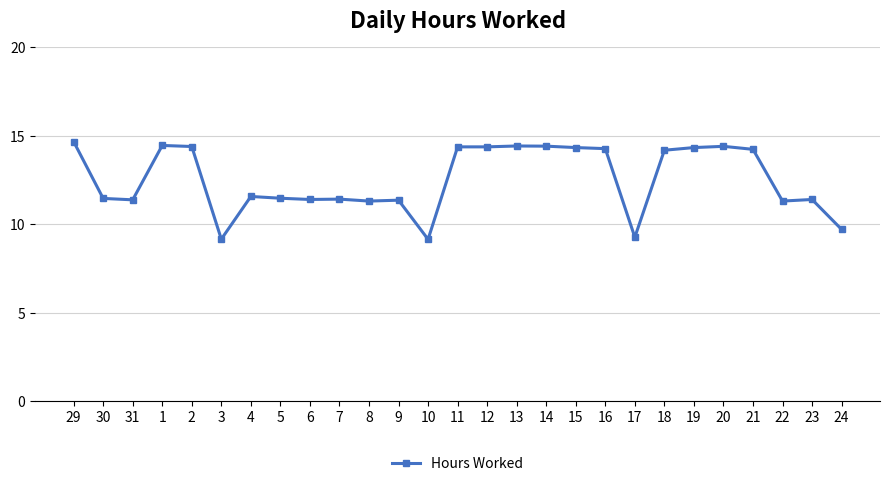

What is the ratio of the value at 1 to the value at 23?

1.3